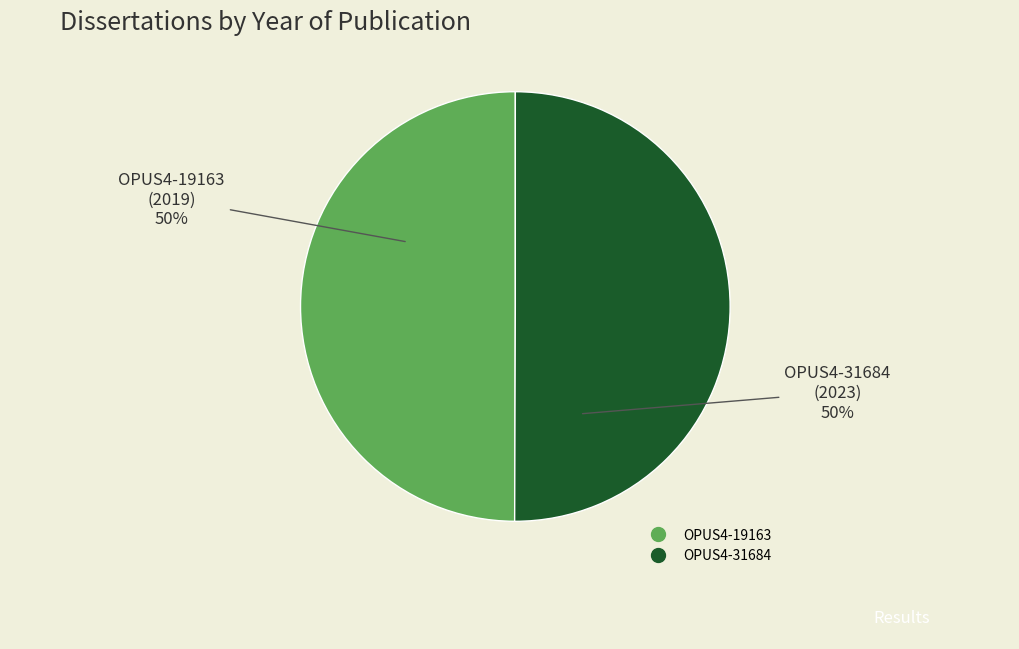

To the nearest percent, what percentage of the pie is OPUS4-19163?

50%